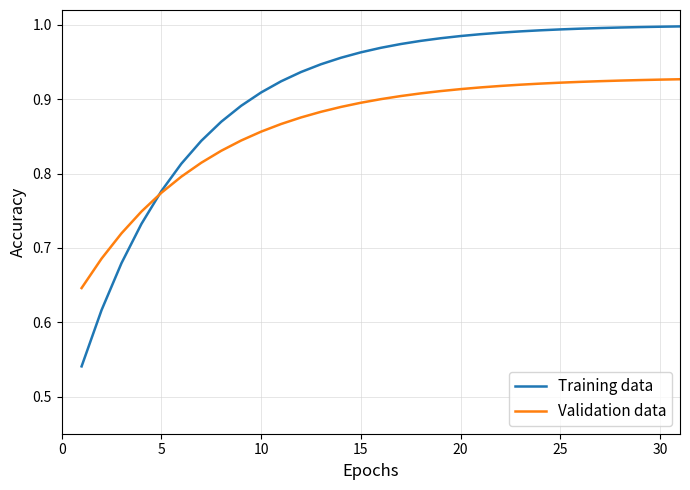

List the series in order of their peak value, highest first.

Training data, Validation data